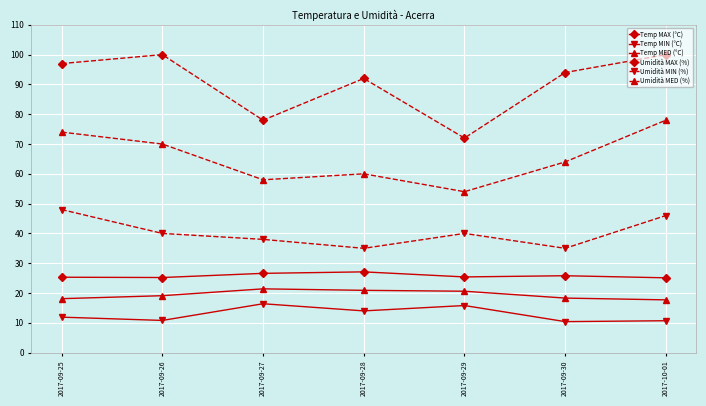

What is the lowest value of the Umidità MED (%) series?

54.0